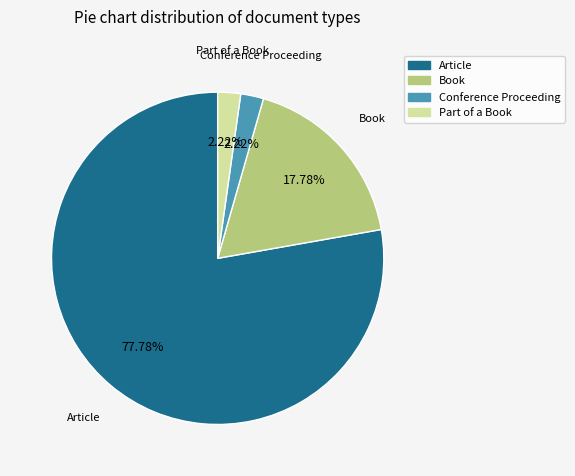

Between Conference Proceeding and Book, which is larger?

Book